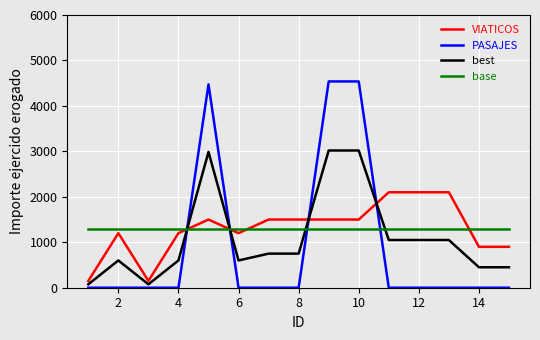

What is the difference between the maximum and minimum values in the best series?

2944.2